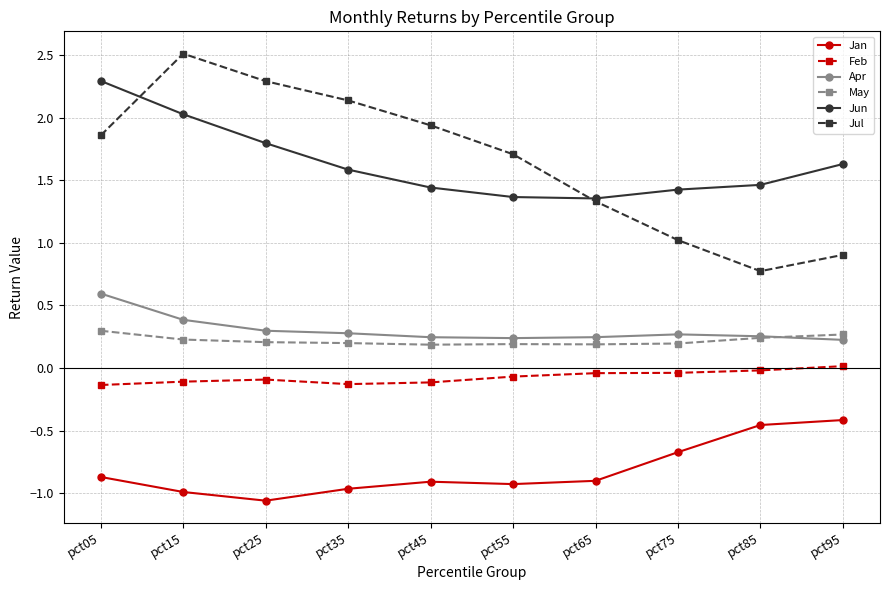

Which series has the largest range (max minus min)?

Jul